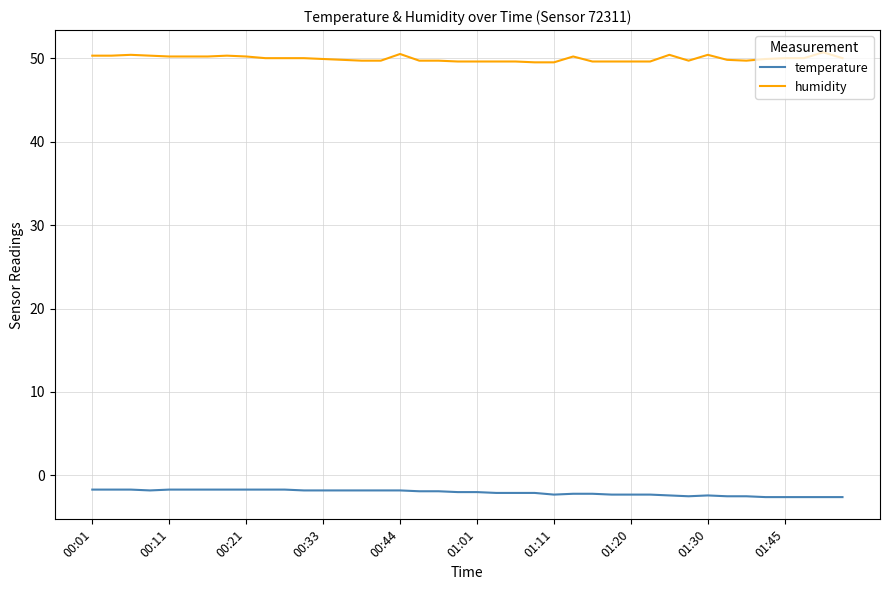

Which series has the largest total across all categories?

humidity